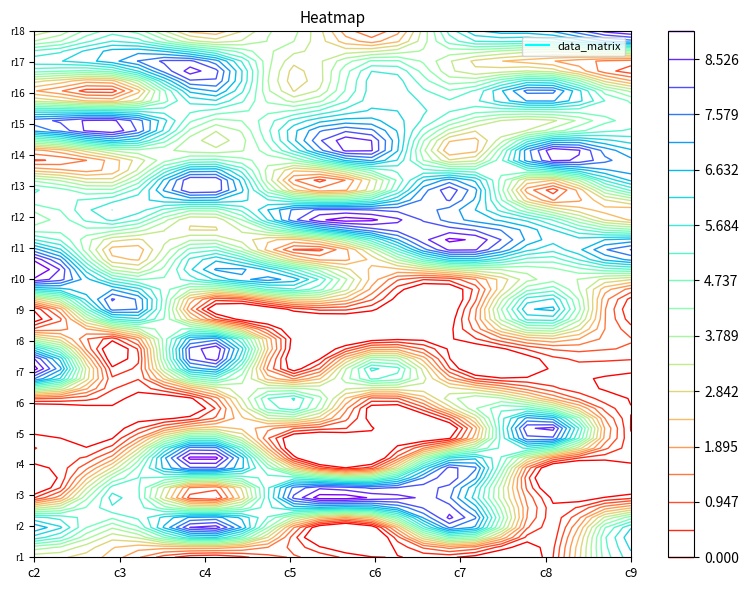

What is the difference between the maximum and second lowest values in the 6 series?

9